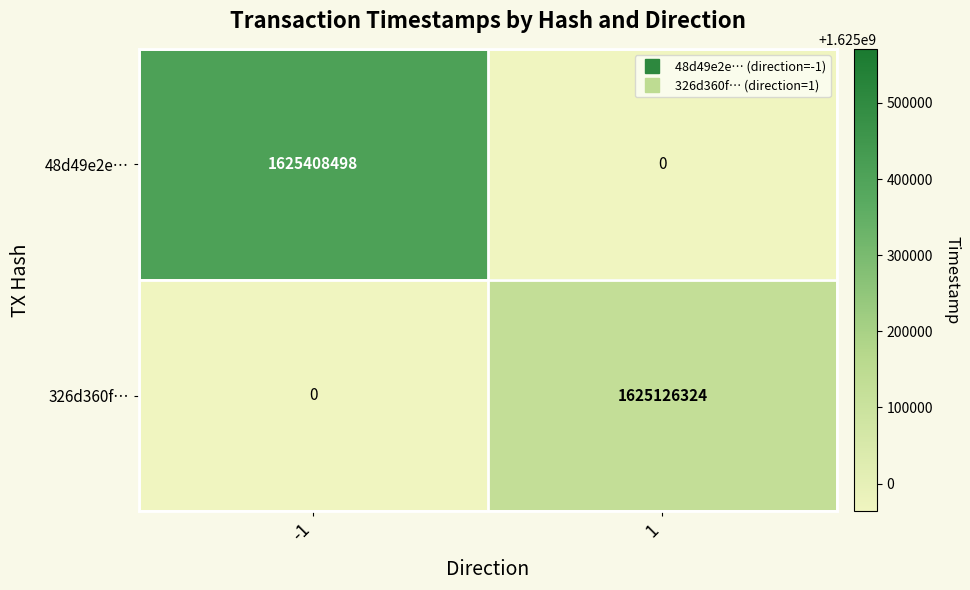

Reading left to right, extract all data points from this chart.

48d49e2e…: -1=1625408498	1=0
326d360f…: -1=0	1=1625126324